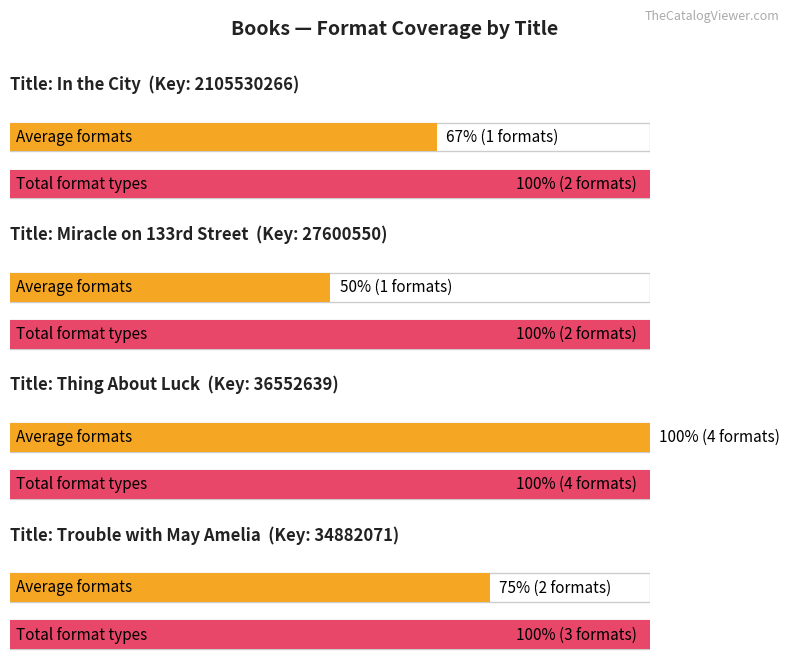

What is the label of the 2nd bar from the right?

Thing About Luck